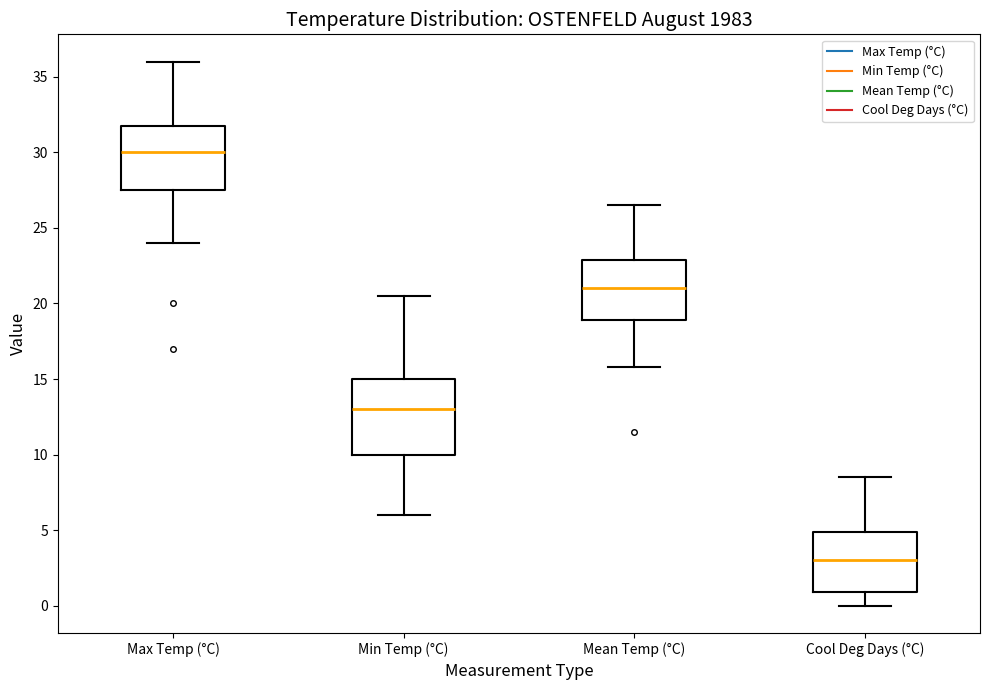

Which box is the tallest, from its lower edge to its upper edge?

Min Temp (°C)